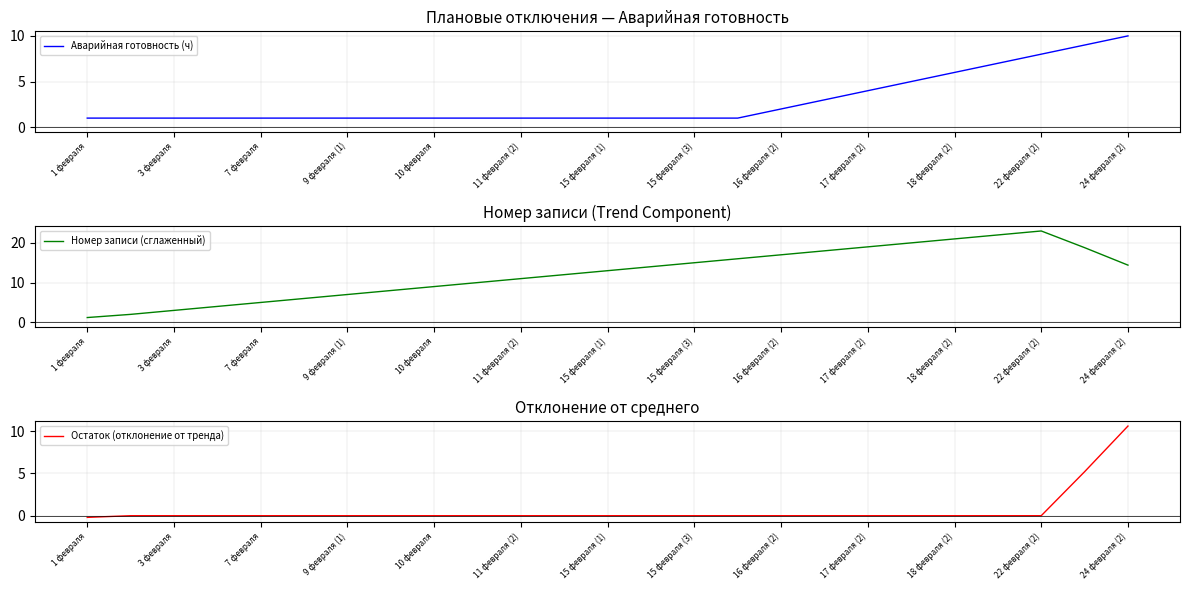

True or false: Номер записи (сглаженный) and Аварийная готовность (ч) cross at least once.

False